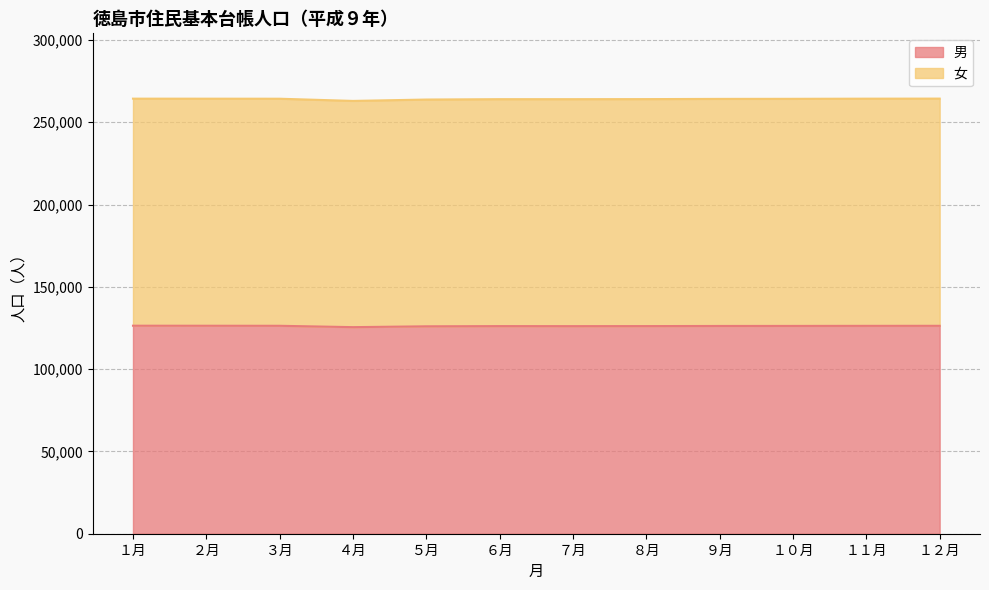

What is the lowest value of the 男 series?

125514